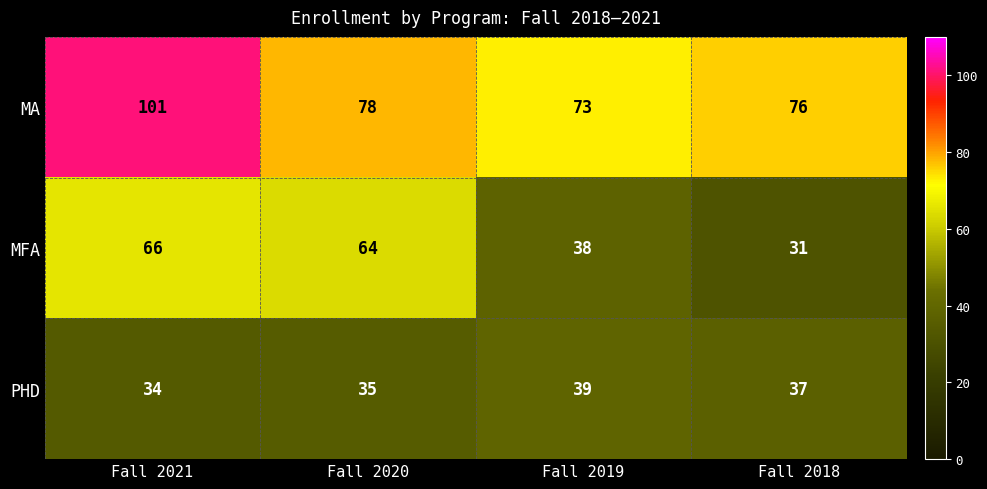

At Fall 2018, list the series in order from smallest to largest.

MFA, PHD, MA